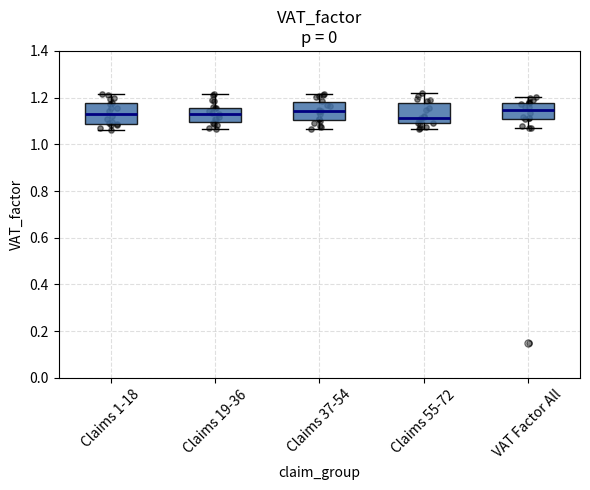

Reading left to right, transcribe this box plot: for each box, give where its median line is, the range the box spans, and where its two whiskers end, as read against the y-axis. The values are not printed on the chart, so give them approximately, as read against the axis.

Claims 1-18: median 1.14, box 1.08 to 1.18, whiskers 1.06 to 1.22
Claims 19-36: median 1.14, box 1.10 to 1.16, whiskers 1.06 to 1.22
Claims 37-54: median 1.14, box 1.10 to 1.18, whiskers 1.06 to 1.22
Claims 55-72: median 1.12, box 1.10 to 1.18, whiskers 1.06 to 1.22
VAT Factor All: median 1.14, box 1.12 to 1.18, whiskers 1.08 to 1.20